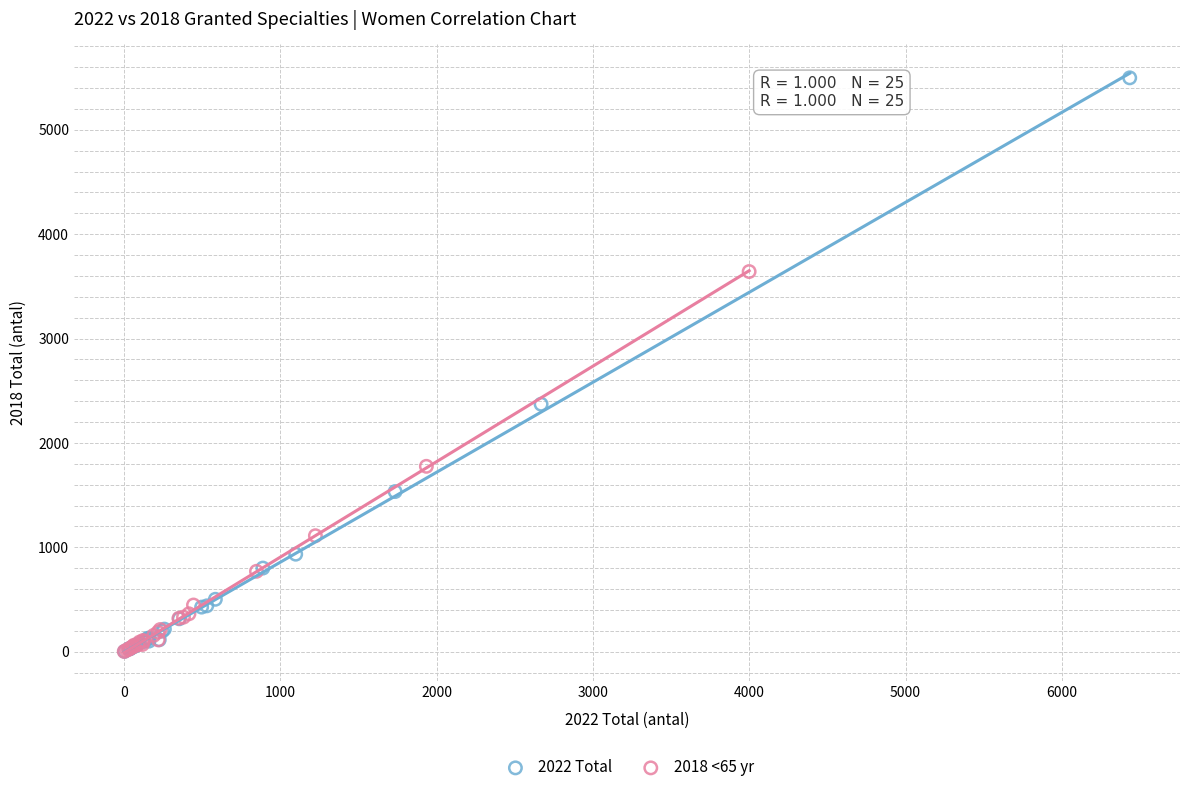

Which series has the largest Y range (max minus min)?

2022 Total